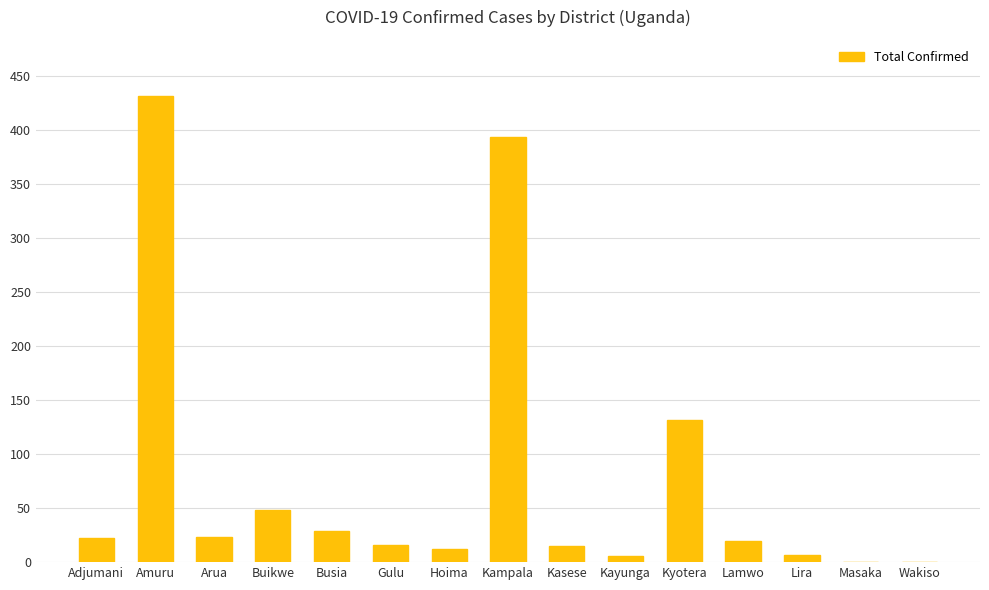

What is the sum of all values?

1156